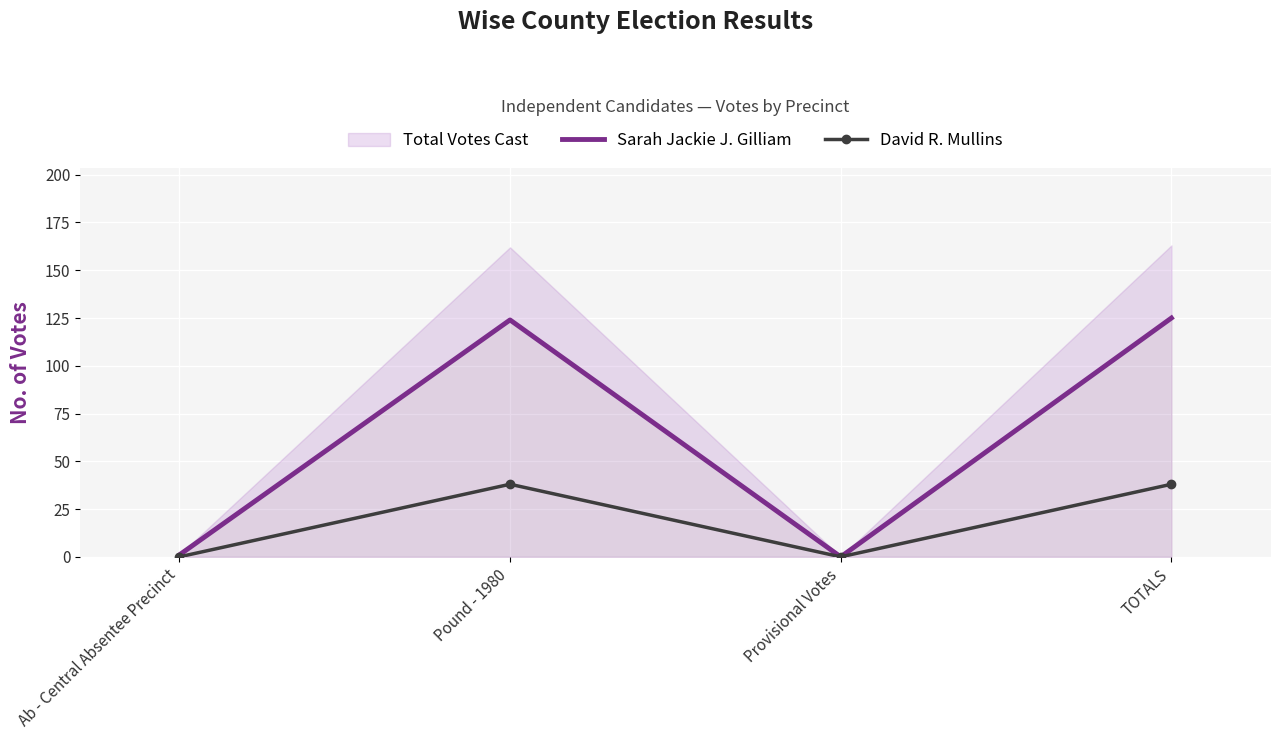

What is the value of the David R. Mullins point at the 4th from the left?

38